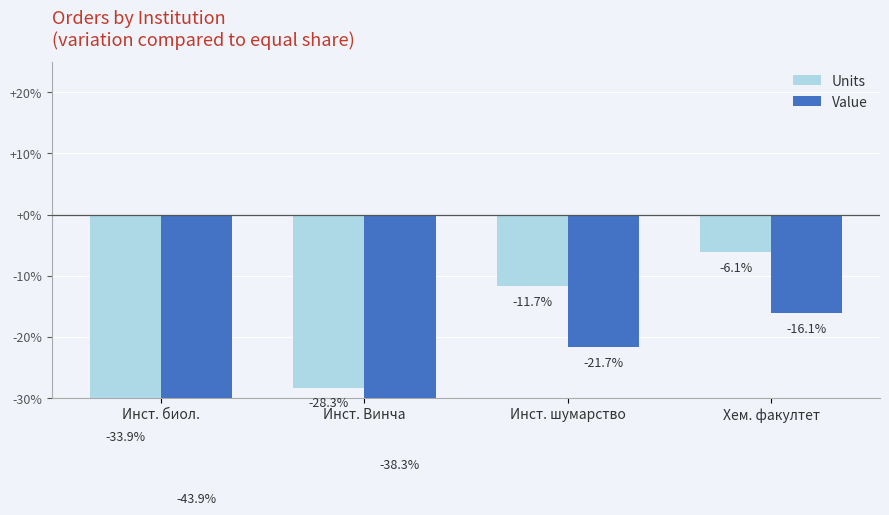

How many bars are there in total?

8